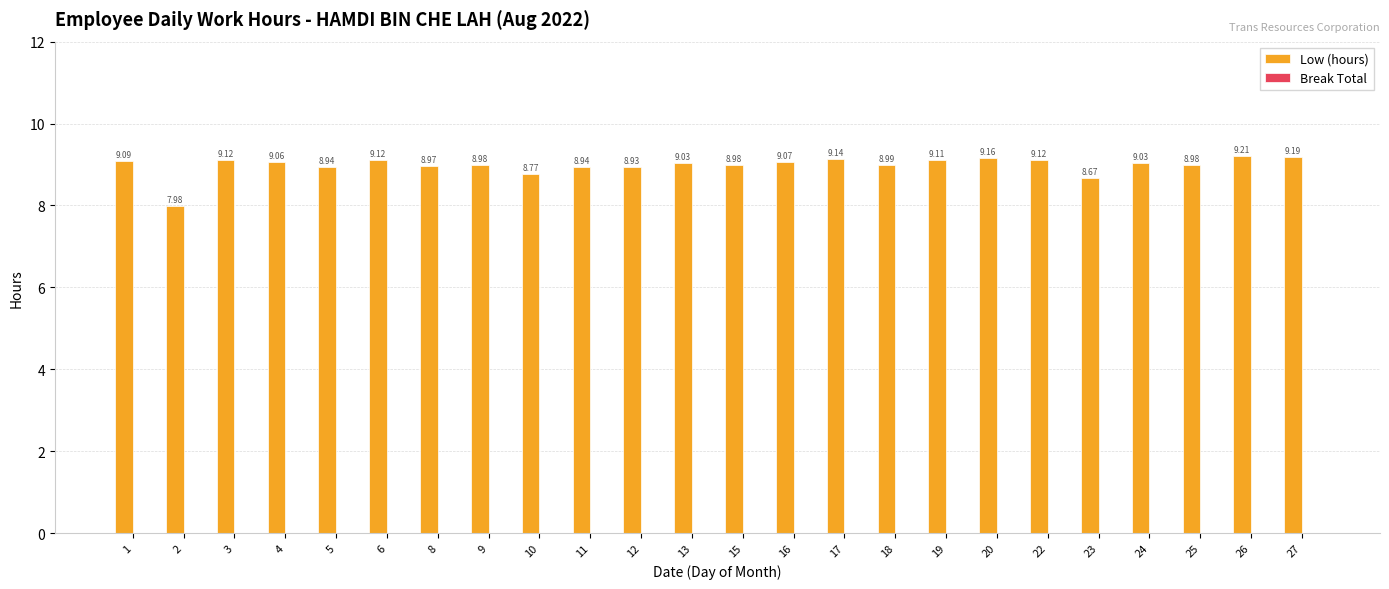

What is the average value?

9.0